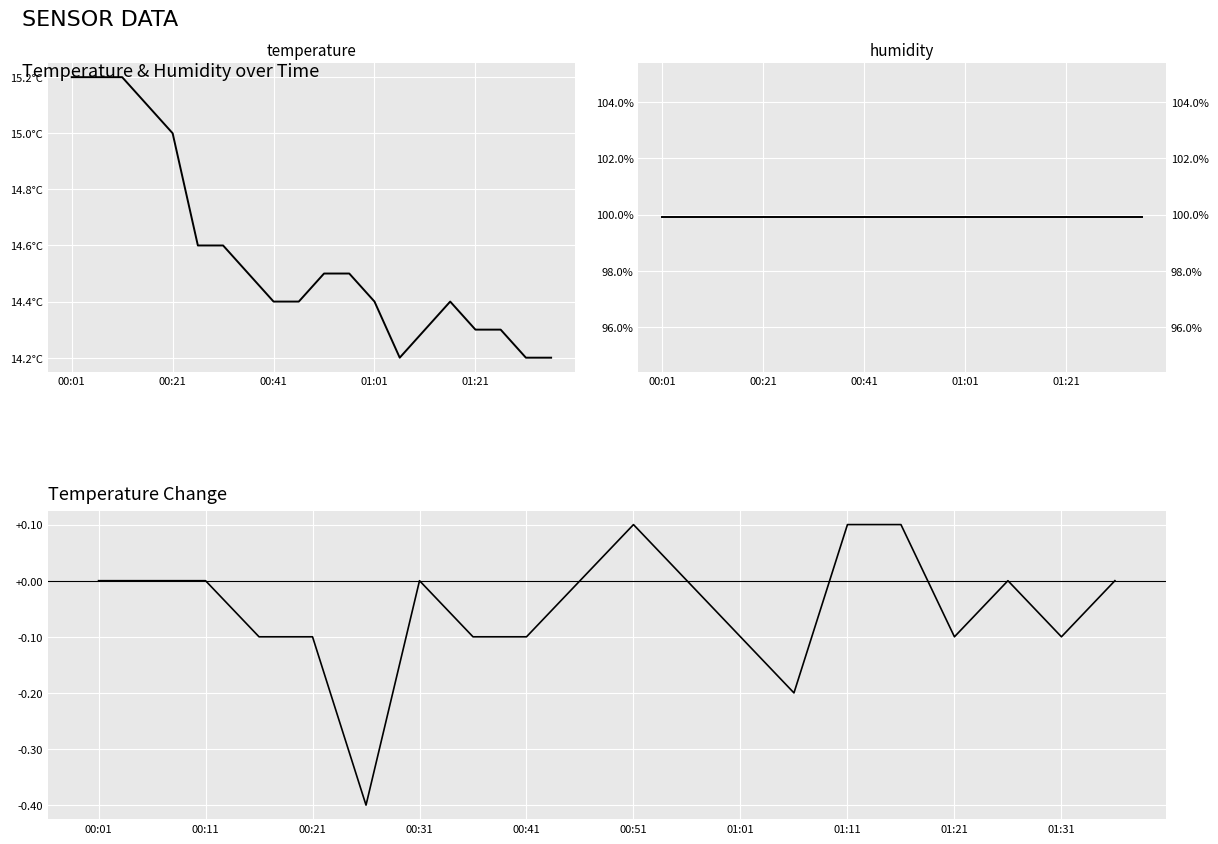

In temp_change, how many points are lower than both neighbors (excluding endpoints)?

4